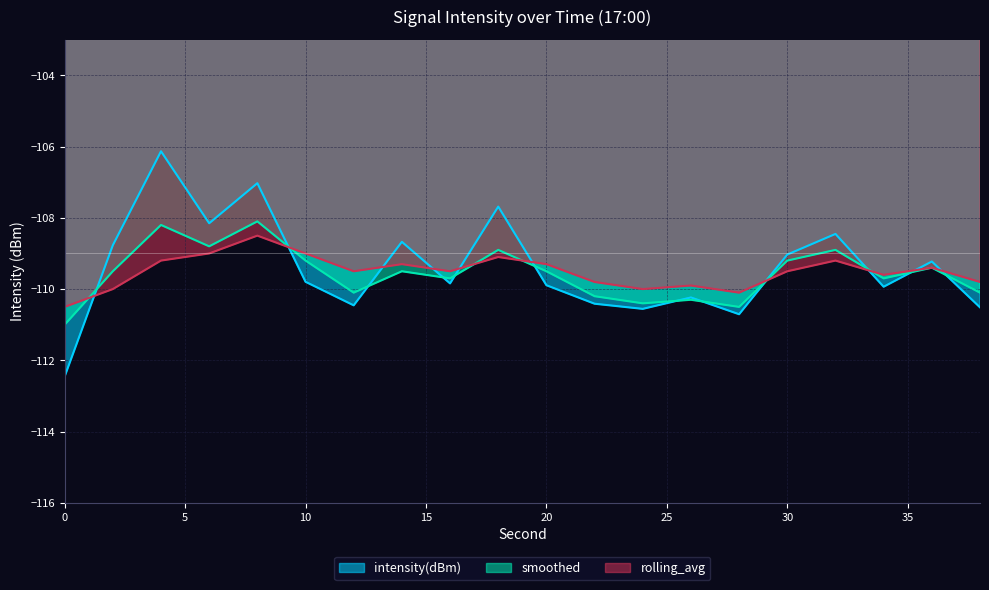

In rolling_avg, how many points are higher than both neighbors (excluding endpoints)?

6